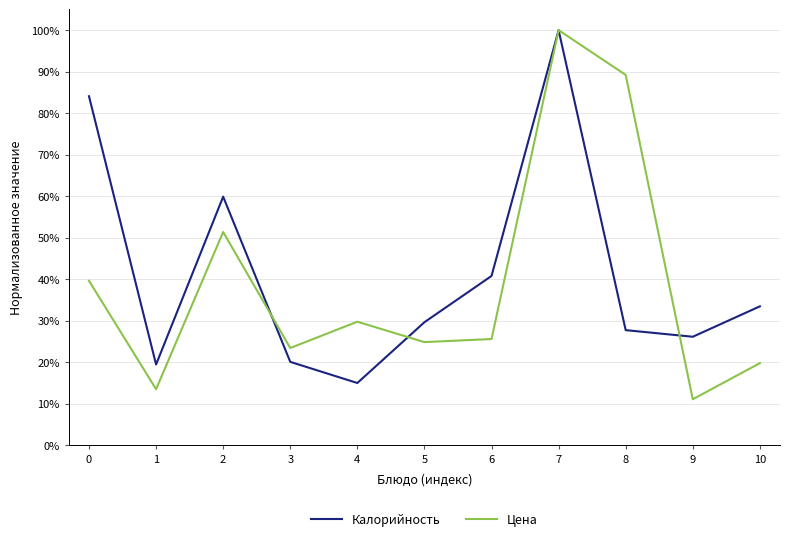

Does the chart display data point markers on the line(s)?

No